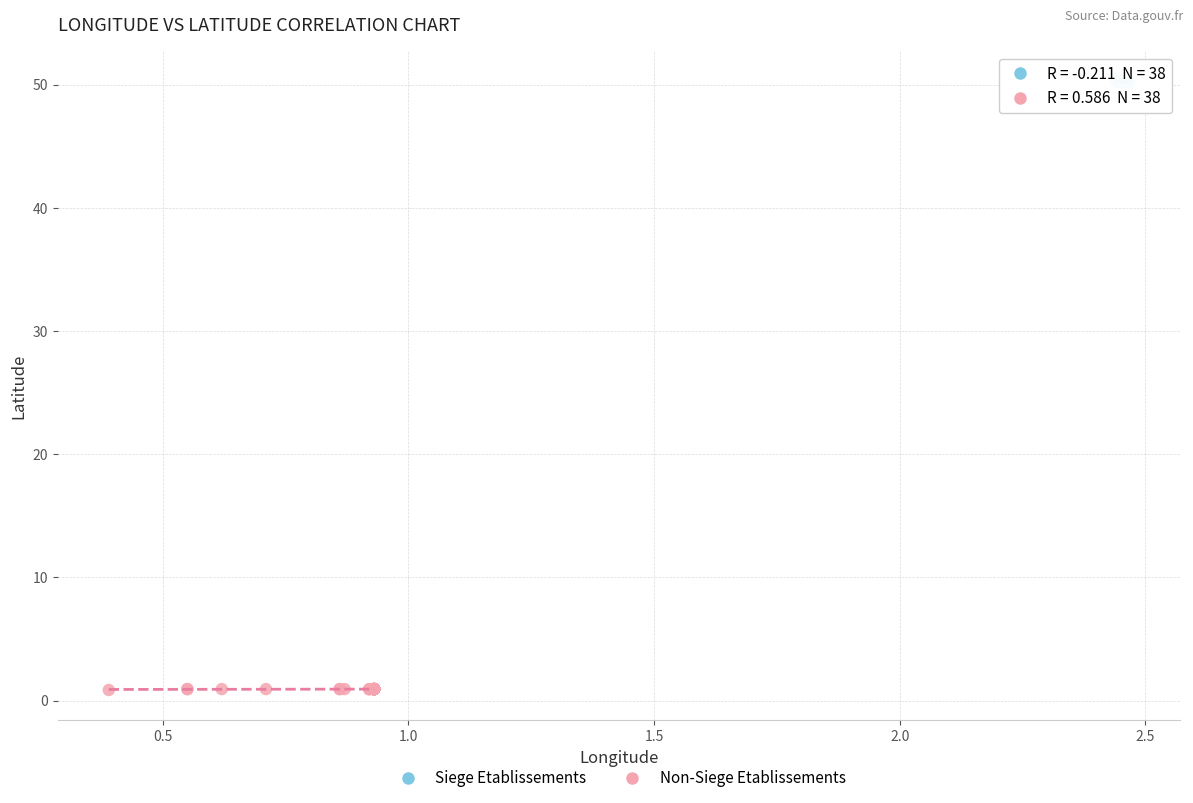

Which series contains the highest Y value?

Siege Etablissements